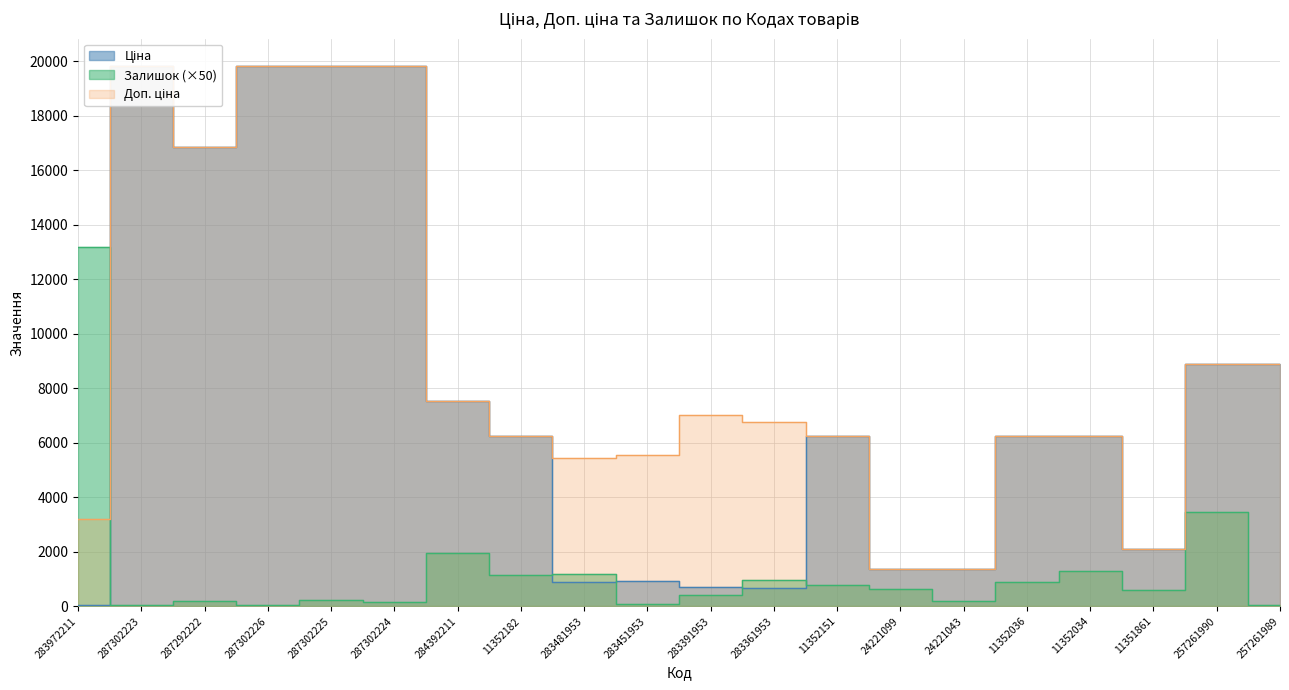

Is it true that Залишок equals 3450.0 at 257261990?

True